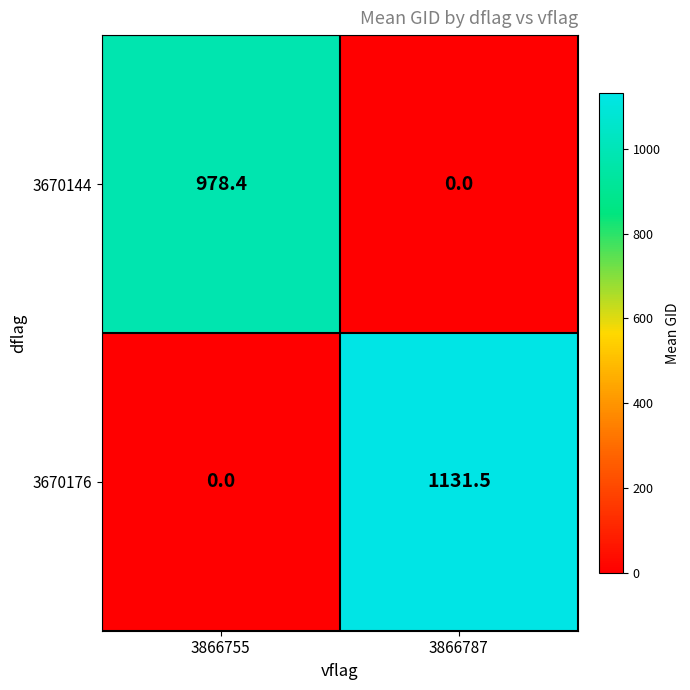

What is the sum of all 3670176 values?

1131.5